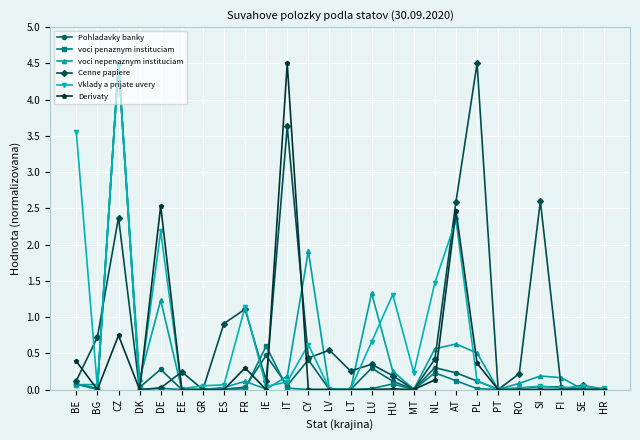

What is the difference between the highest and lowest values at LT?

0.3